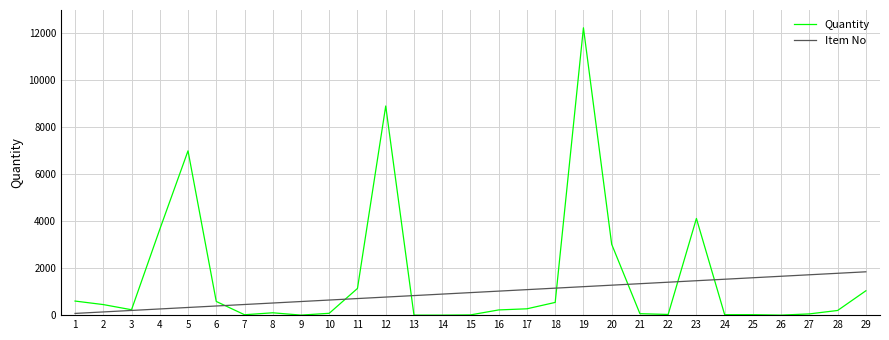

The value of Quantity at 17 is 270.0. True or false?

True